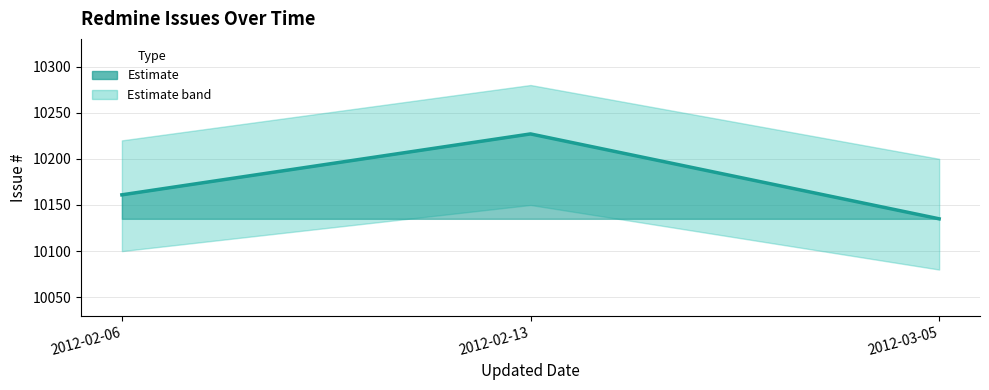

Between 2012-02-06 and 2012-03-05, which is larger?

2012-02-06